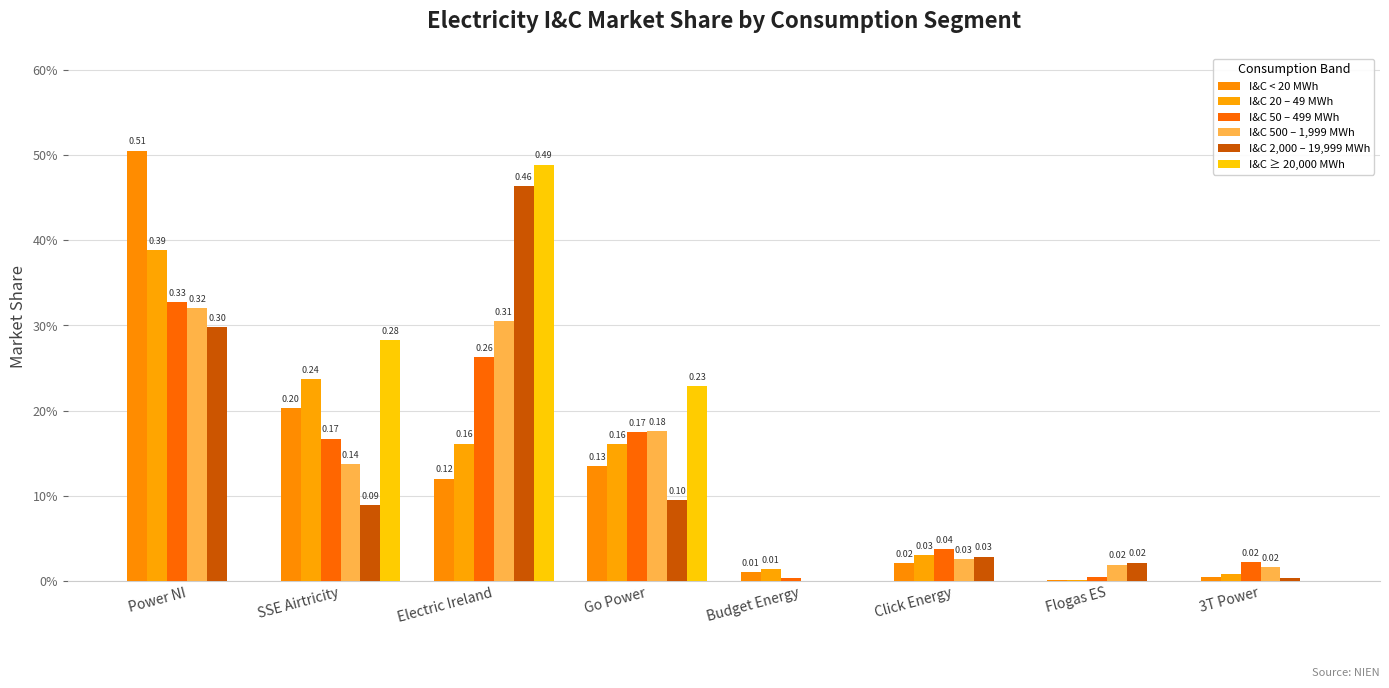

What is the difference between the maximum and minimum values in the I&C 500 – 1,999 MWh series?

0.3